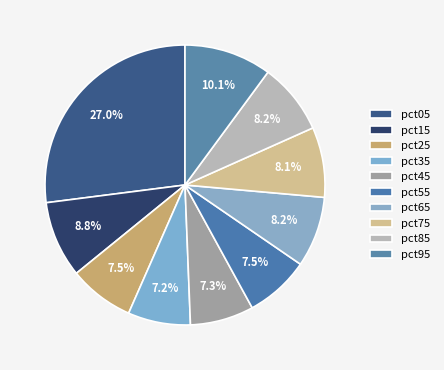

To the nearest percent, what is the difference between the pct55 and pct65 slice percentages?

1%